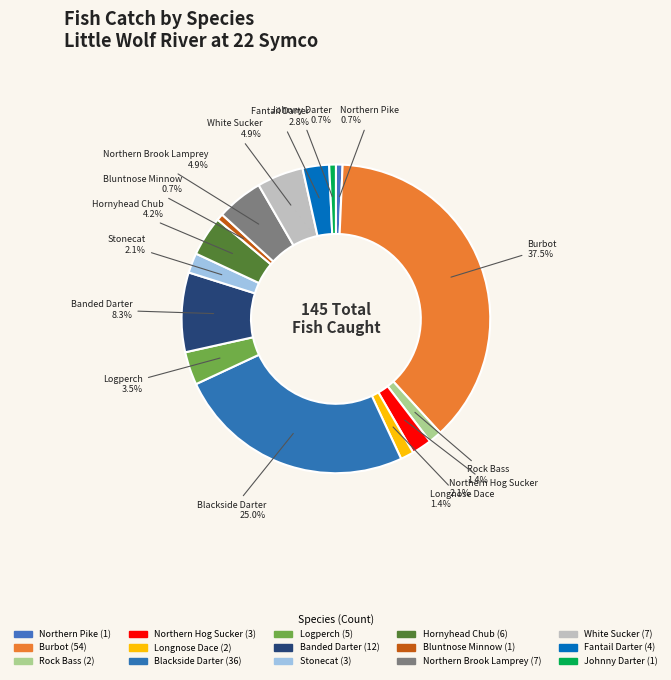

The Burbot slice represents 38% of the pie. True or false?

True